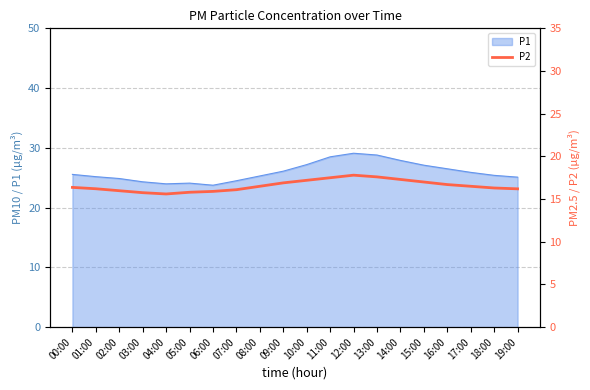

The value of P1 at 19:00 is 6.8. True or false?

False